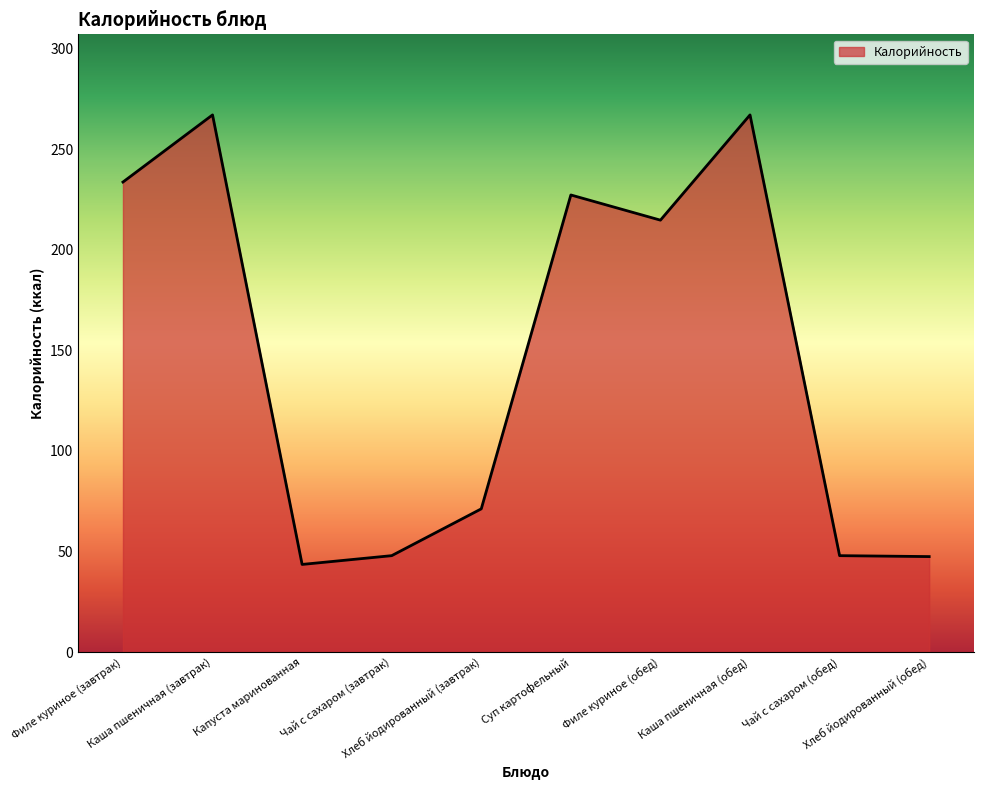

What is the smallest value displayed?

43.6